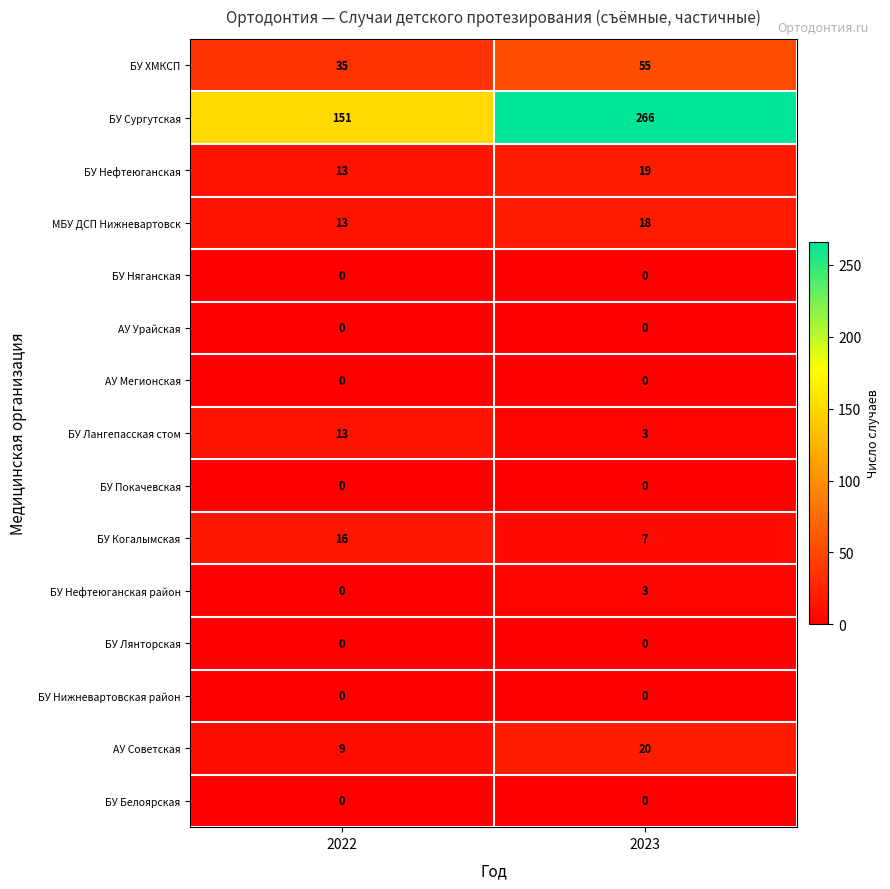

The value of МБУ ДСП Нижневартовск at 2022 is 22. True or false?

False